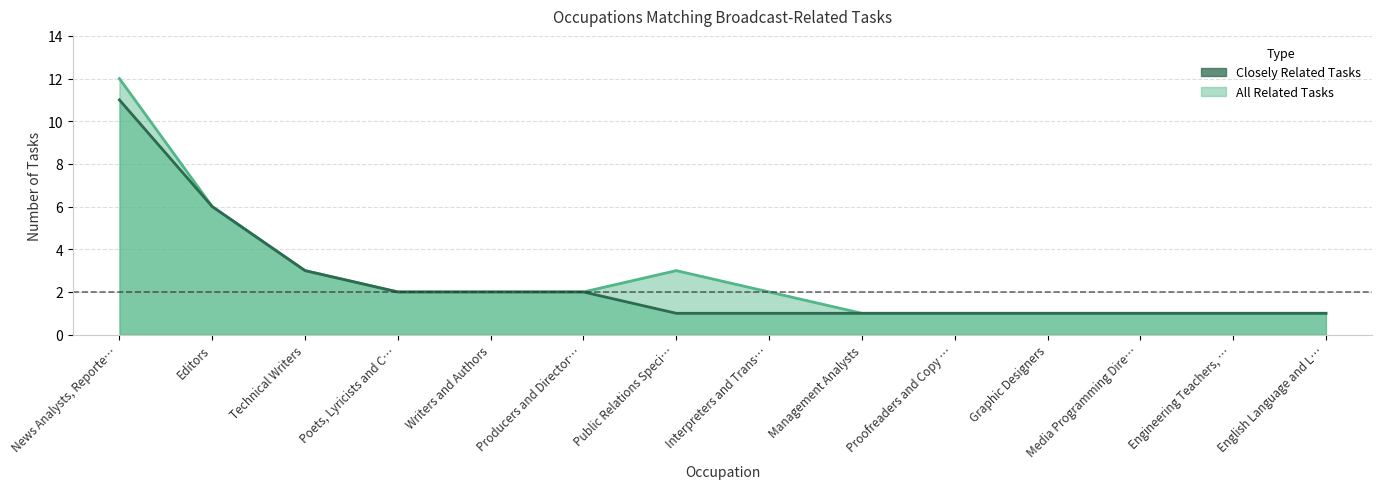

Which category has the lowest value in the All Related Tasks series?

Management Analysts